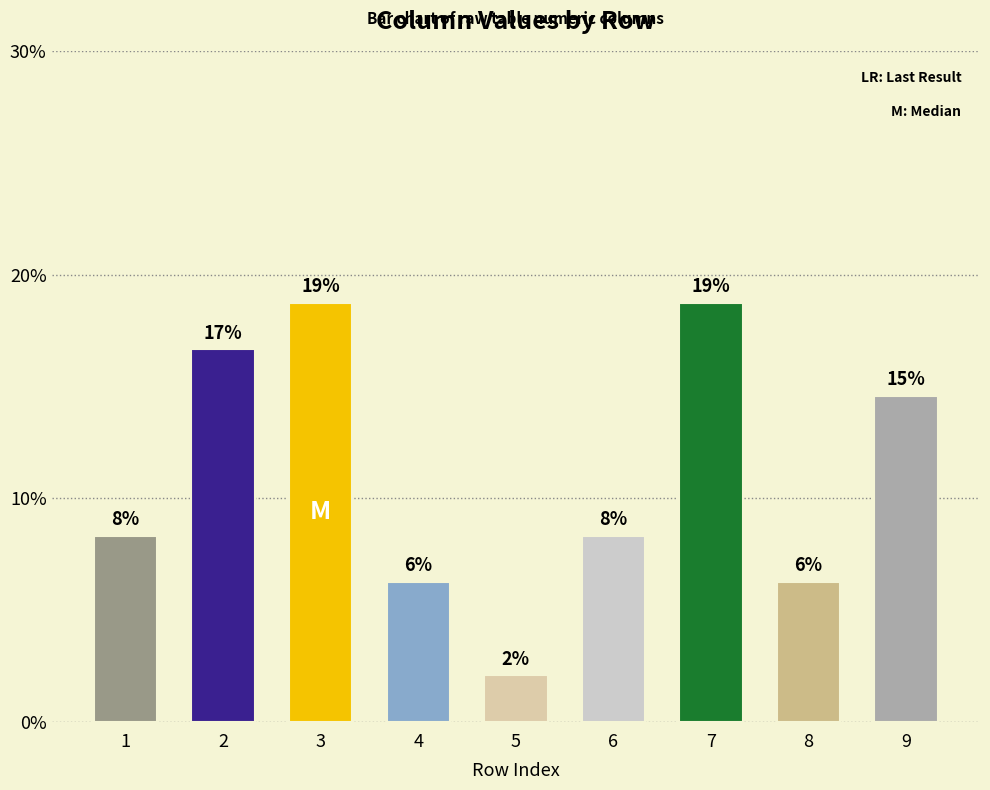

Reading left to right, list all the values displayed in this chart.

1=8.3	2=16.7	3=18.8	4=6.2	5=2.1	6=8.3	7=18.8	8=6.2	9=14.6